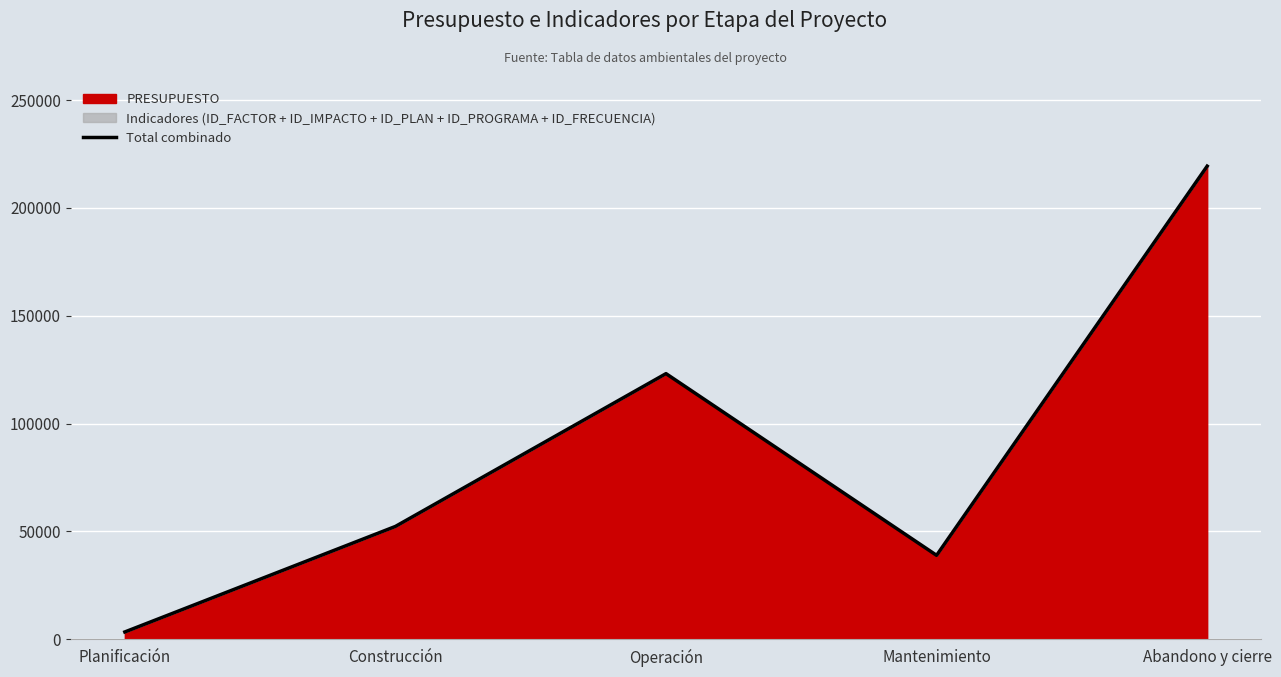

List the labels in order of value, smallest first.

Planificación, Mantenimiento, Construcción, Operación, Abandono y cierre